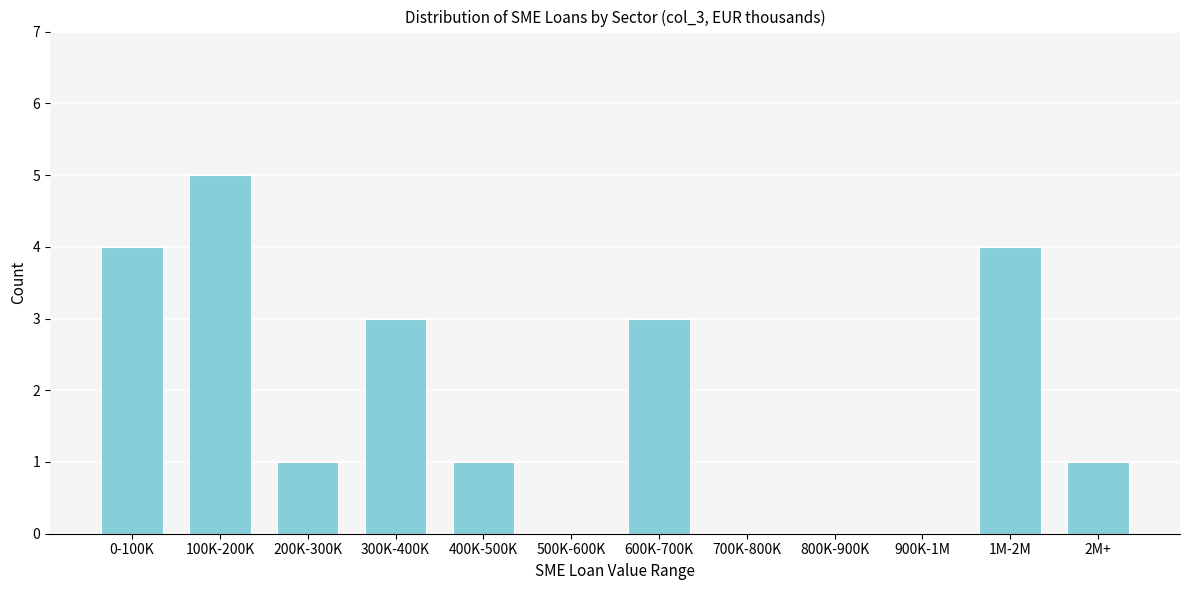

Reading left to right, extract all data points from this chart.

0-100K=4	100K-200K=5	200K-300K=1	300K-400K=3	400K-500K=1	500K-600K=0	600K-700K=3	700K-800K=0	800K-900K=0	900K-1M=0	1M-2M=4	2M+=1